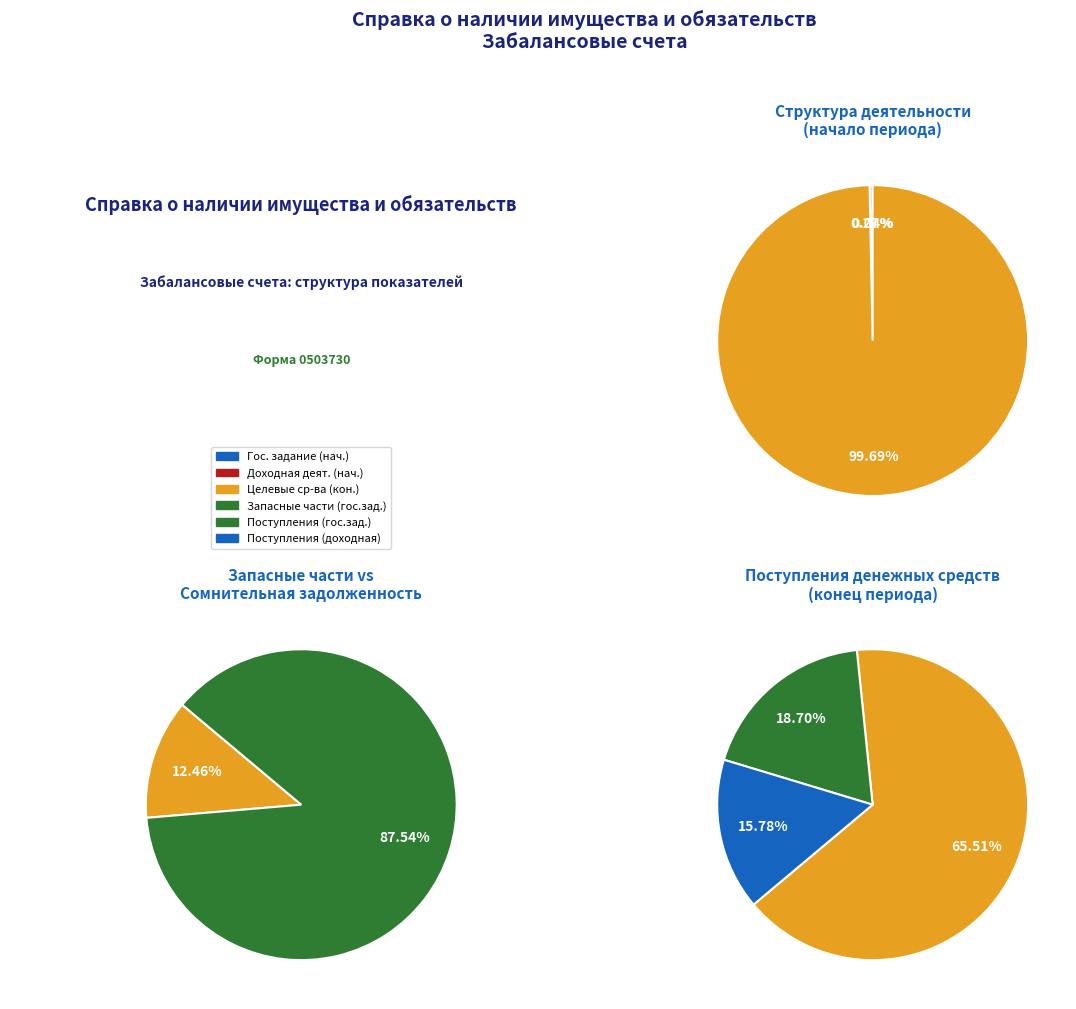

True or false: 2 accounts for 89% of the total.

False